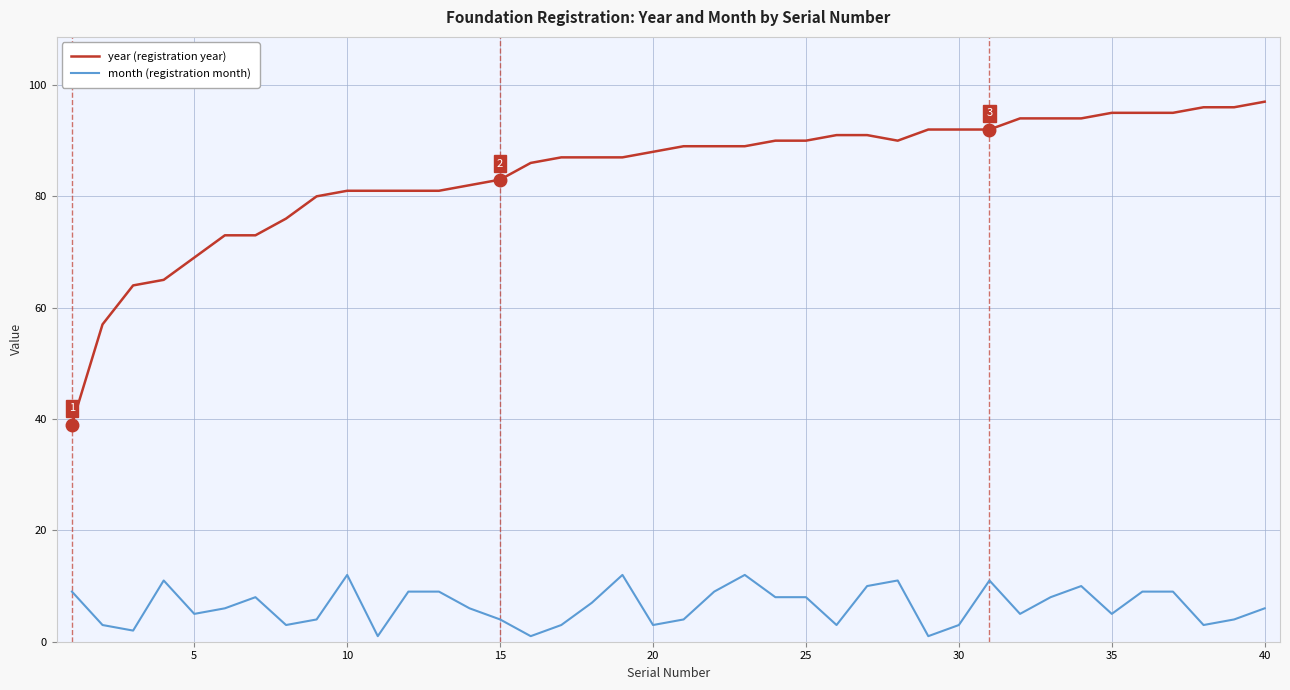

Reading left to right, list all the values displayed in this chart.

year (registration year): 39	57	64	65	69	73	73	76	80	81	81	81	81	82	83	86	87	87	87	88	89	89	89	90	90	91	91	90	92	92	92	94	94	94	95	95	95	96	96	97
month (registration month): 9	3	2	11	5	6	8	3	4	12	1	9	9	6	4	1	3	7	12	3	4	9	12	8	8	3	10	11	1	3	11	5	8	10	5	9	9	3	4	6